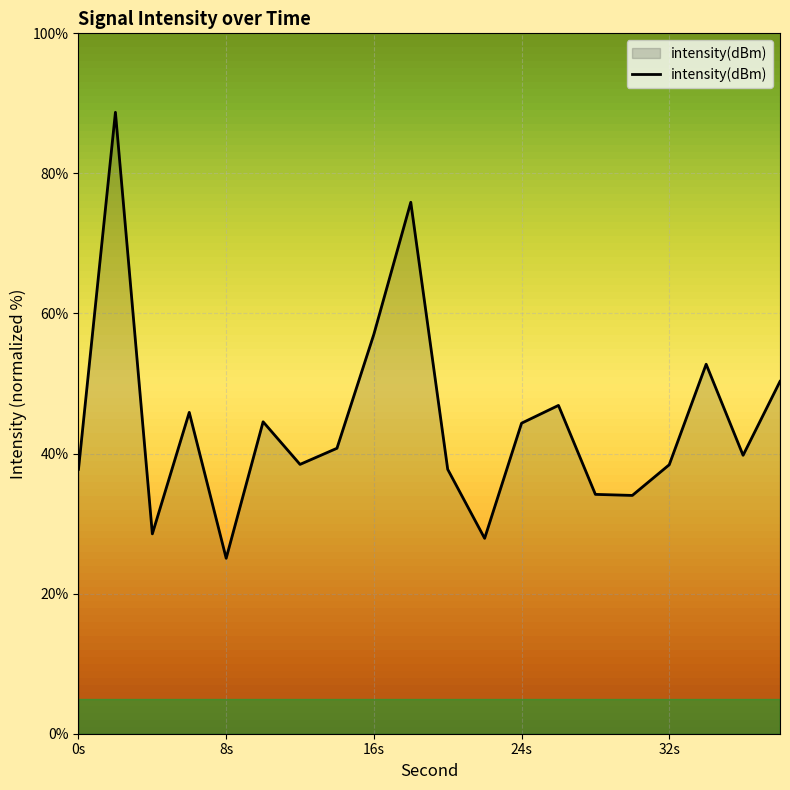

Count the number of values greater than 40.

10